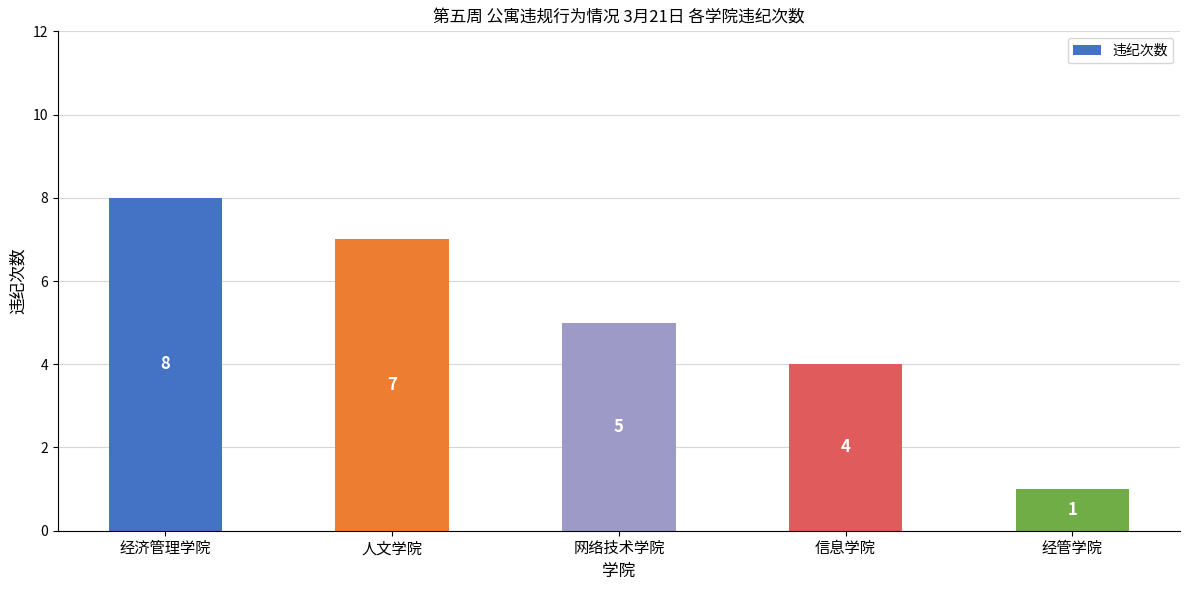

What is the minimum value shown in the chart?

1